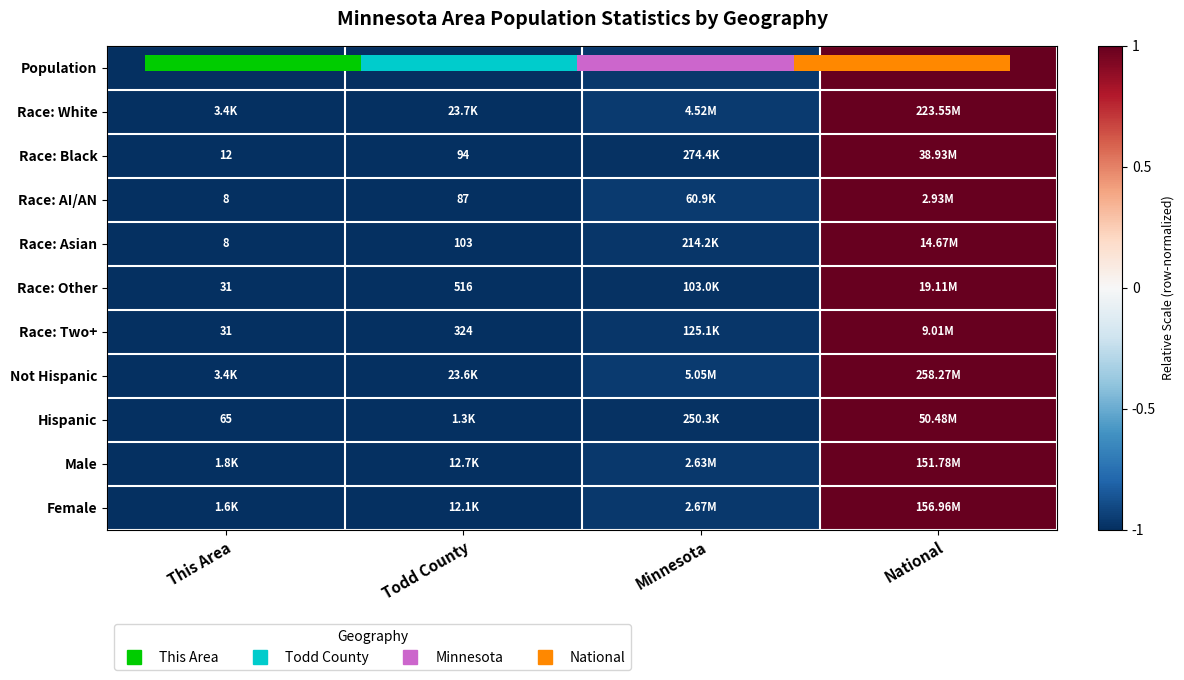

Rank the series at Minnesota from lowest to highest value.

Hispanic, Race: Other, Race: Black, Race: Two+, Race: Asian, Female, Population, Male, Not Hispanic, Race: White, Race: AI/AN